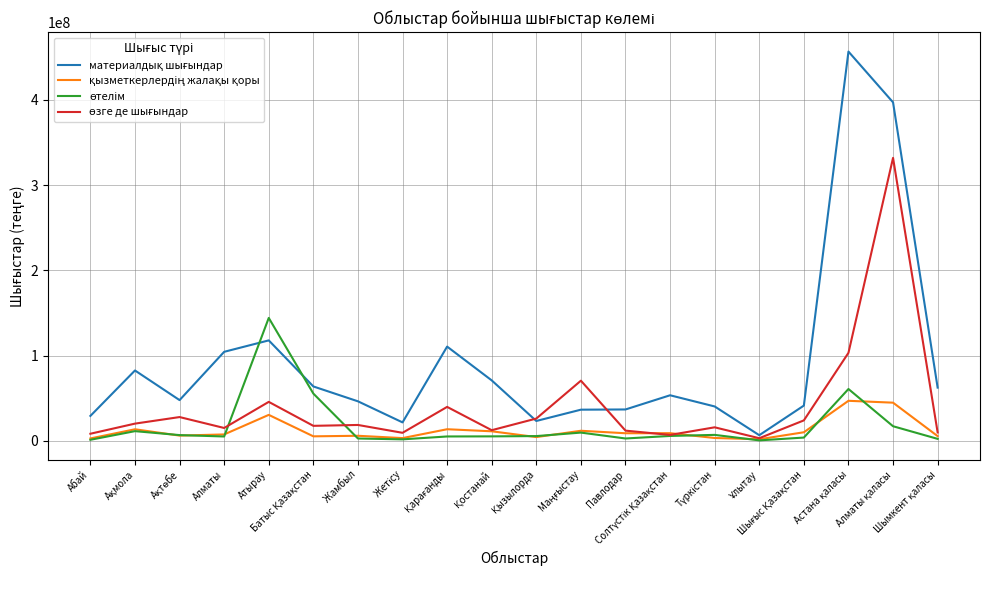

Does the chart have visible grid lines?

Yes